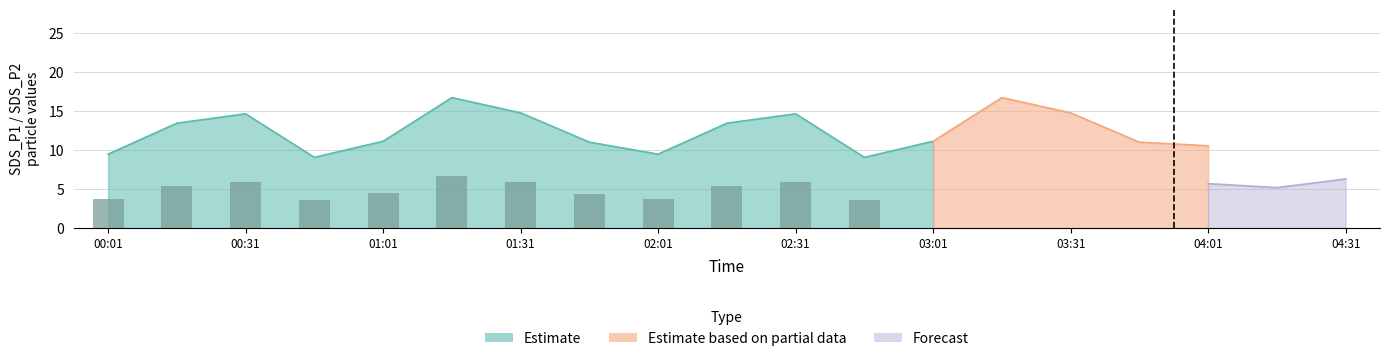

How many distinct data groups are displayed?

3